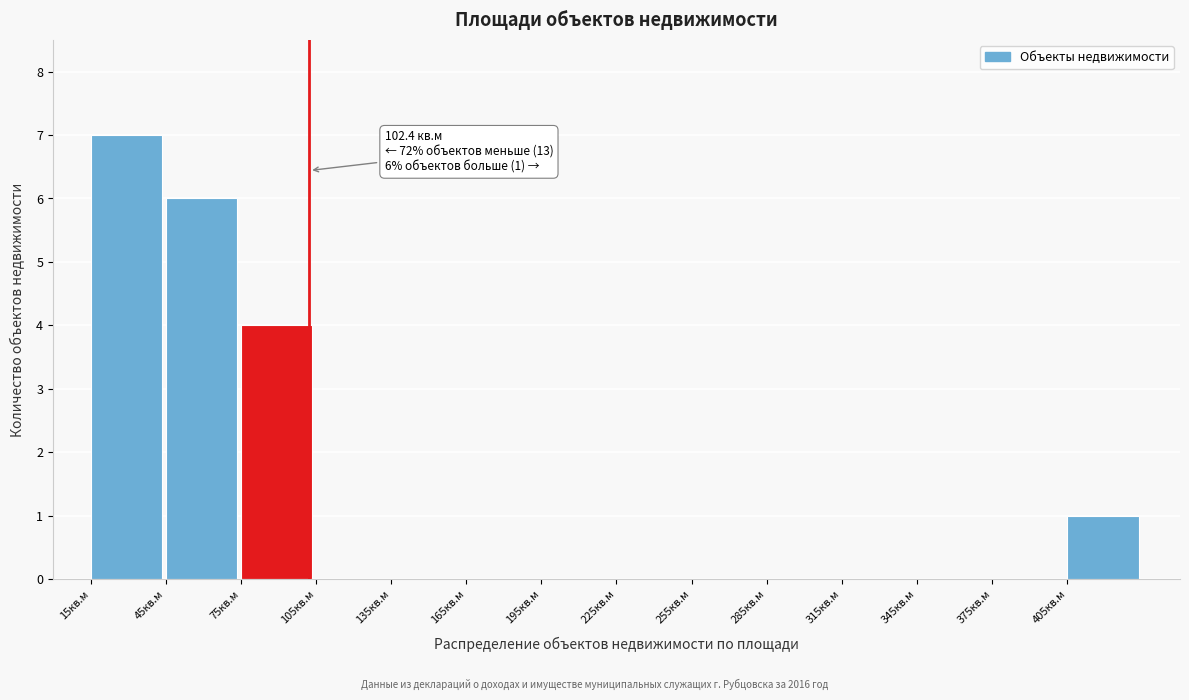

Which range on the x-axis has the tallest bar?

15 to 45